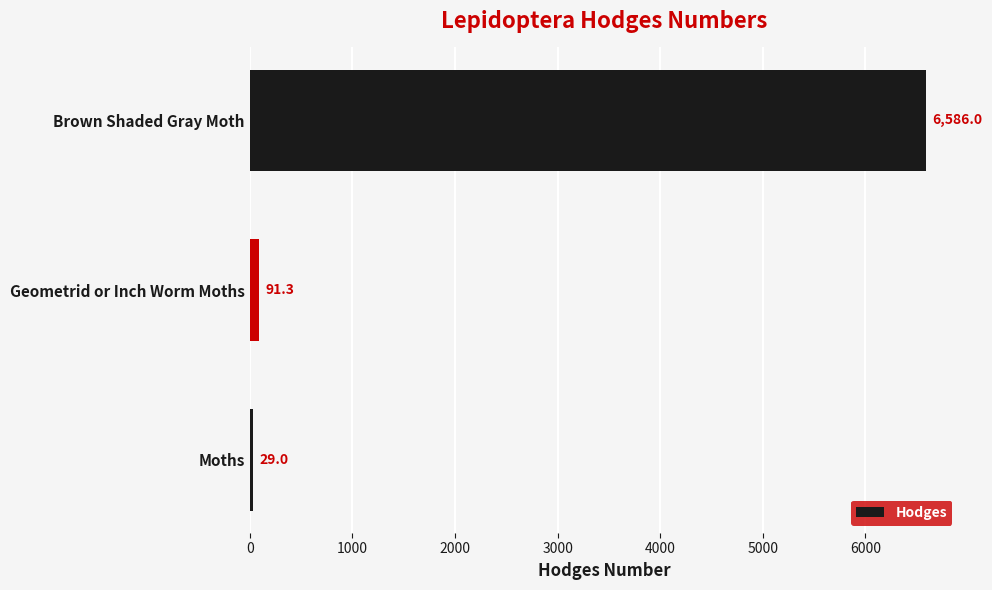

At which category does the chart reach its peak across all series?

Brown Shaded Gray Moth